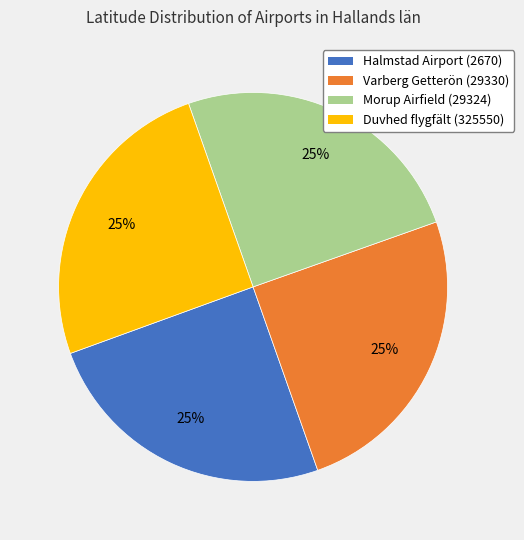

The Morup Airfield (29324) slice represents 14% of the pie. True or false?

False